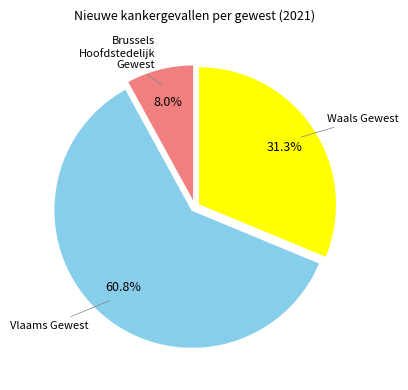

True or false: Waals Gewest accounts for 26% of the total.

False